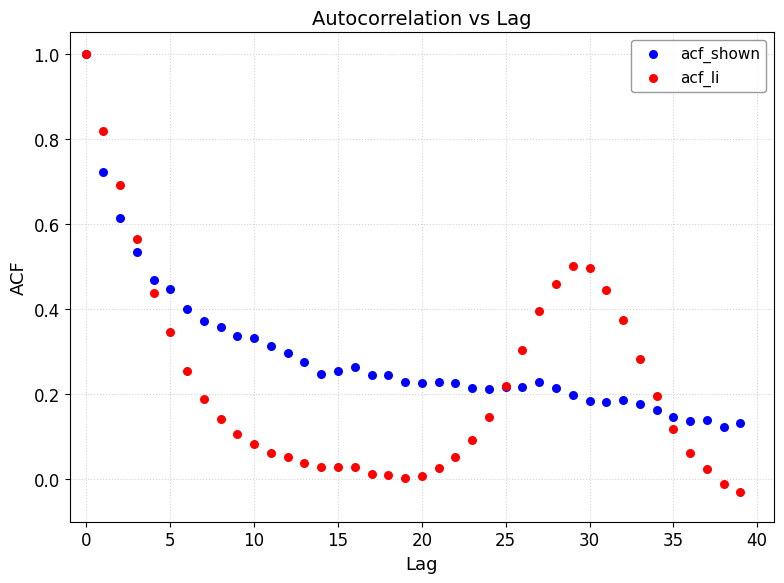

What are all the series names shown in the legend?

acf_shown, acf_li